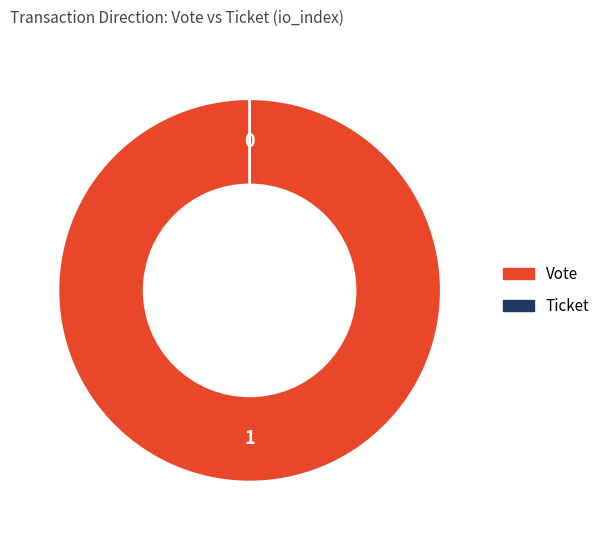

What is the smallest slice in the pie chart?

Ticket